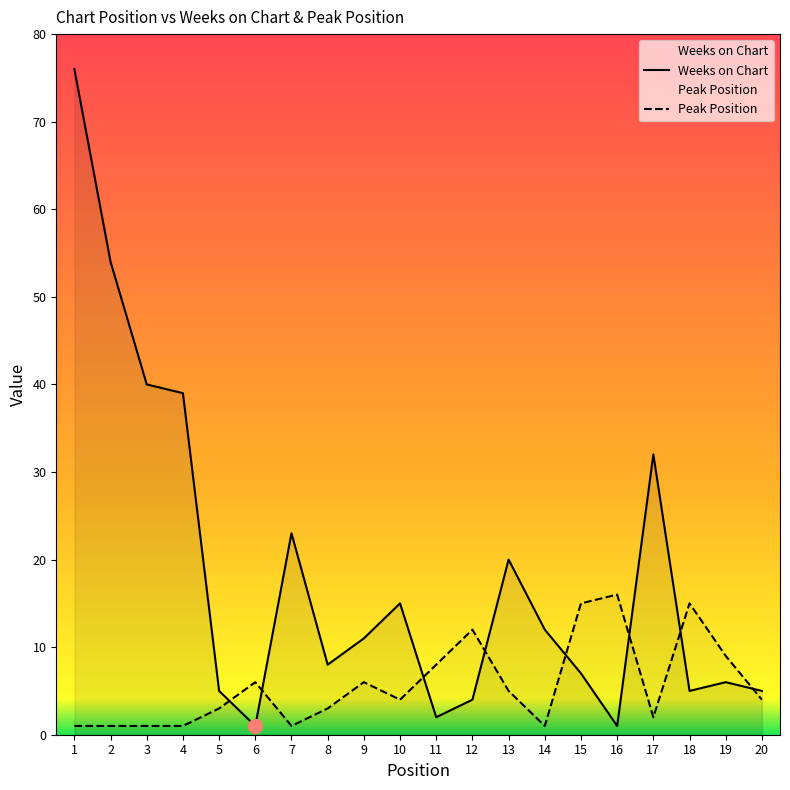

What is the minimum value for Peak Position?

1